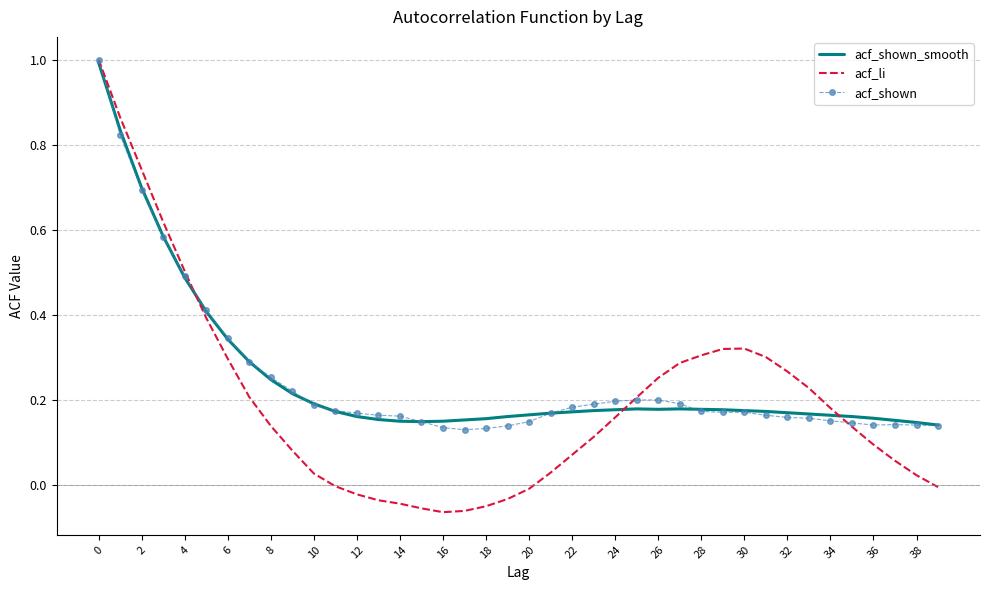

What is the greatest value displayed?

1.0